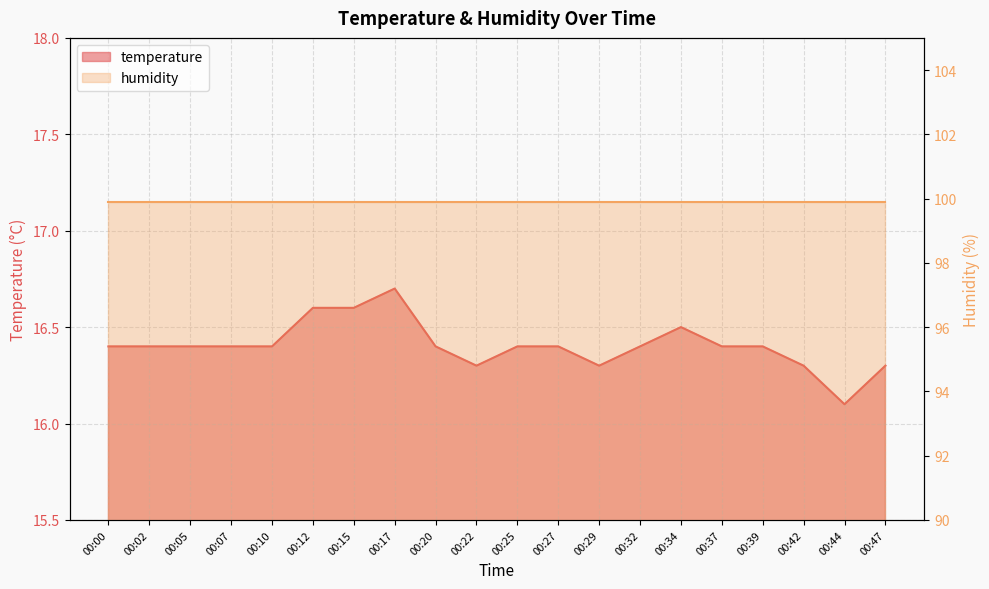

Reading right to left, transcribe all the data shown in this chart.

16.3	16.1	16.3	16.4	16.4	16.5	16.4	16.3	16.4	16.4	16.3	16.4	16.7	16.6	16.6	16.4	16.4	16.4	16.4	16.4